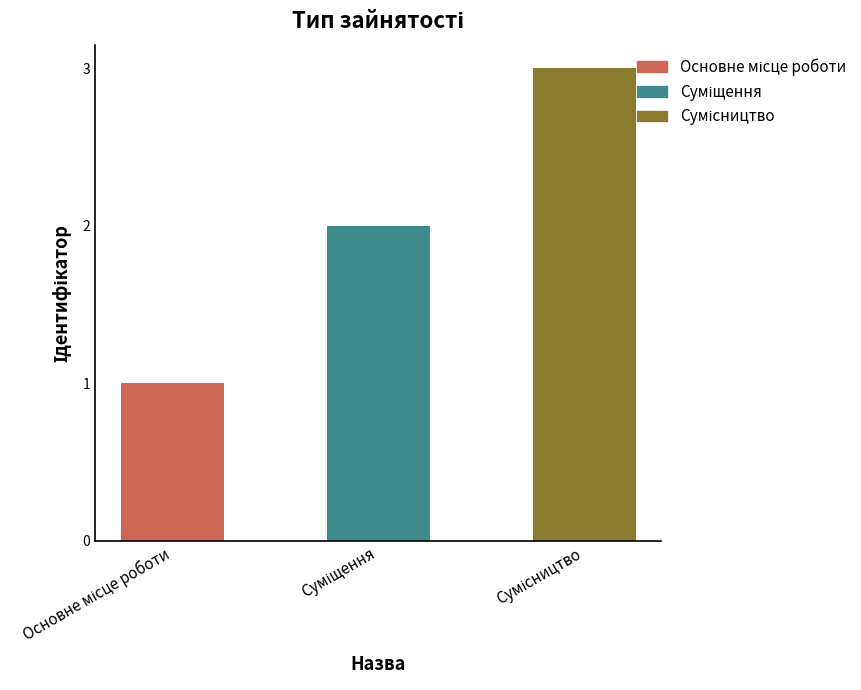

How many categories are shown in the chart?

3